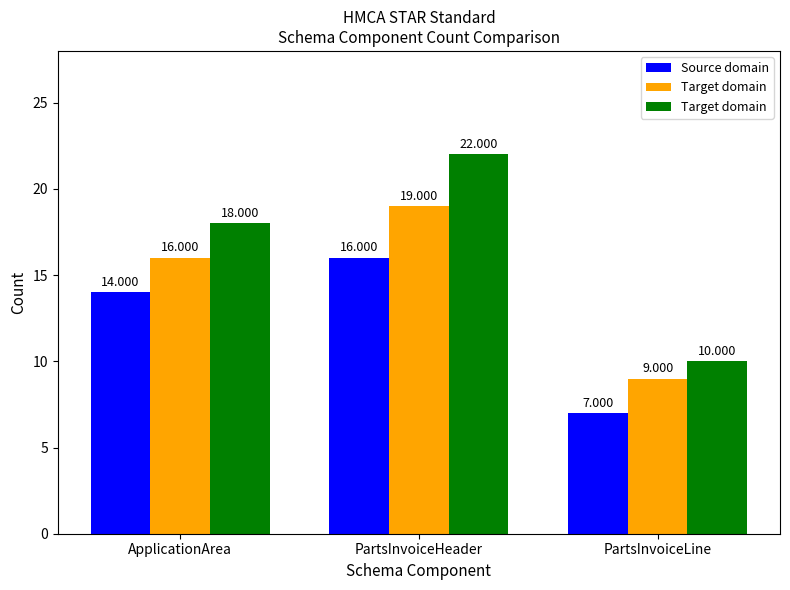

Which series has the largest range (max minus min)?

Target domain